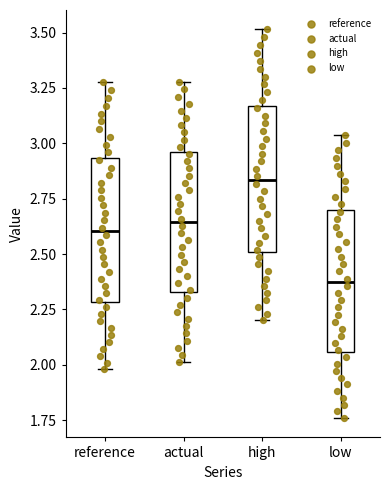

Which box has the highest median line?

high